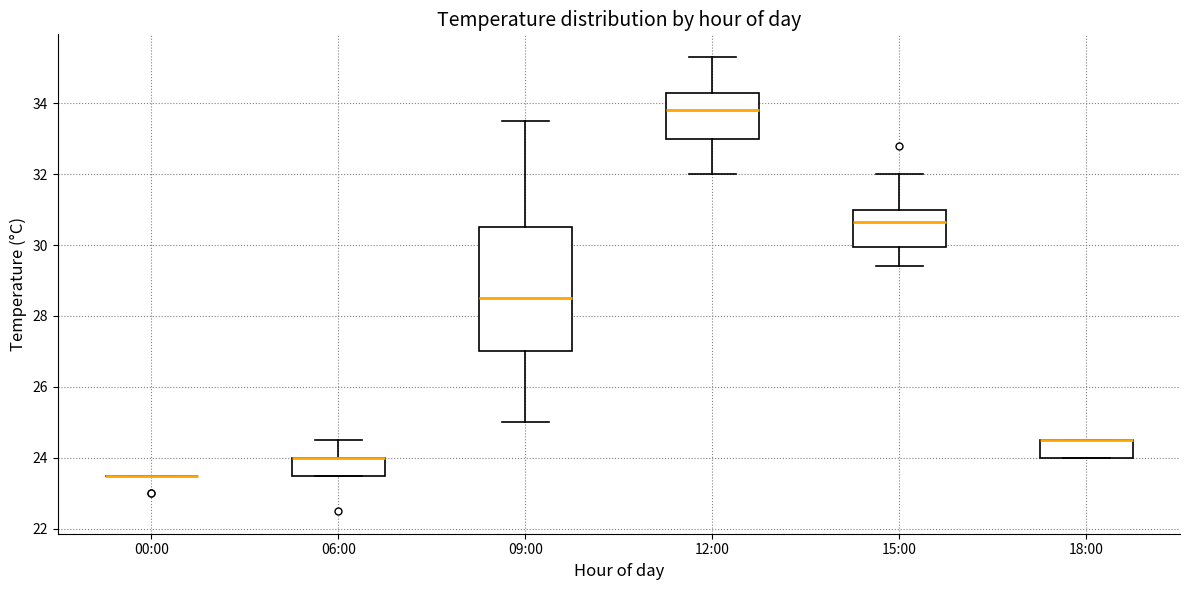

Reading left to right, read every box against the y-axis: the position of its median line, the range the box covers, and the ends of its whiskers. The values are not printed on the chart, so give them approximately, as read against the axis.

00:00: box collapsed to a line at 23.6, whiskers 23.6 to 23.6
06:00: median 24.0 (drawn on the box's upper edge), box 23.6 to 24.0, whiskers 23.6 to 24.6
09:00: median 28.6, box 27.0 to 30.6, whiskers 25.0 to 33.6
12:00: median 33.8, box 33.0 to 34.4, whiskers 32.0 to 35.4
15:00: median 30.6, box 30.0 to 31.0, whiskers 29.4 to 32.0
18:00: median 24.6 (drawn on the box's upper edge), box 24.0 to 24.6, whiskers 24.0 to 24.6